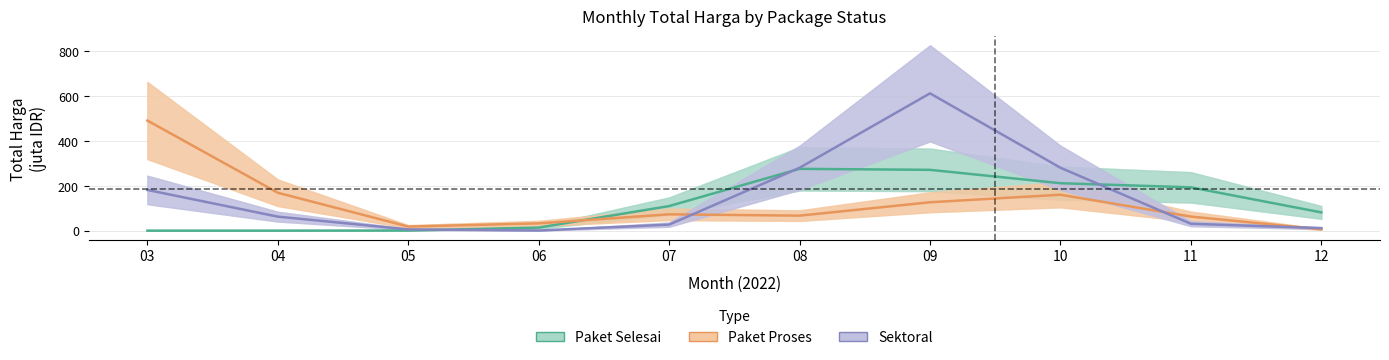

Is this an area chart (filled region under the line)?

No